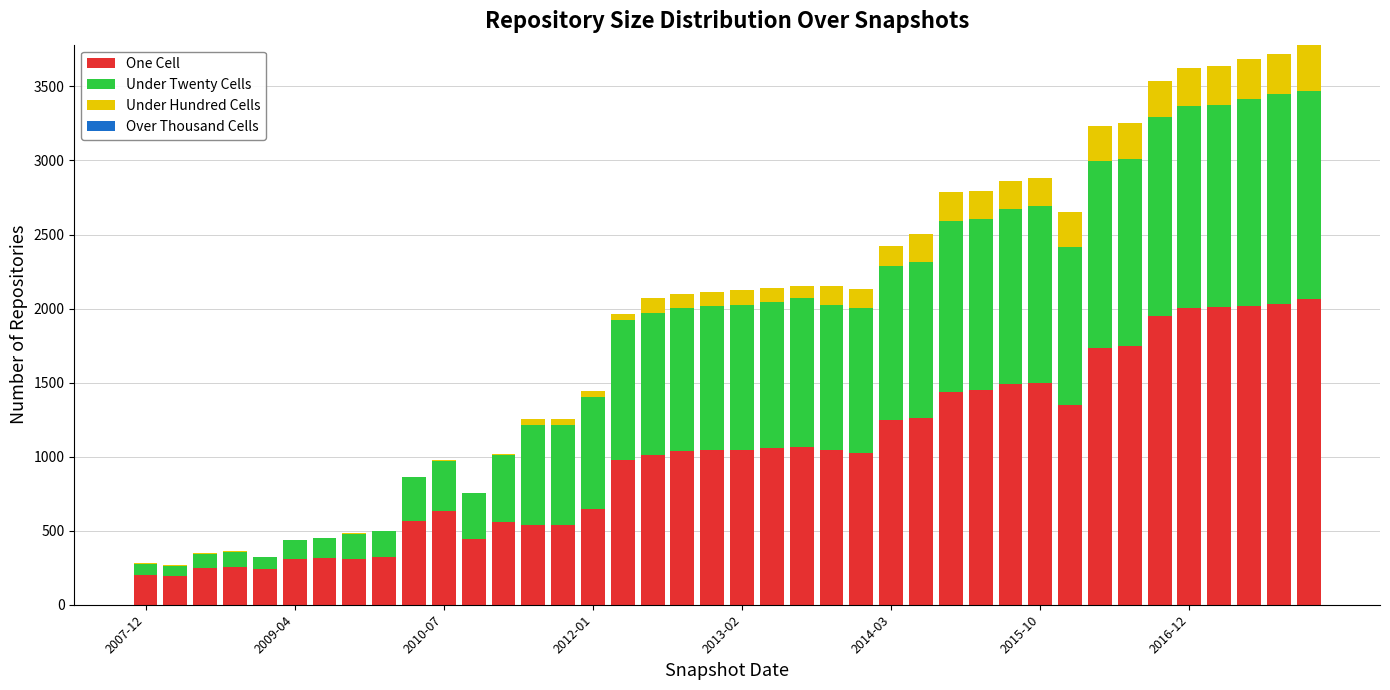

What is the sum of all One Cell values?

40941